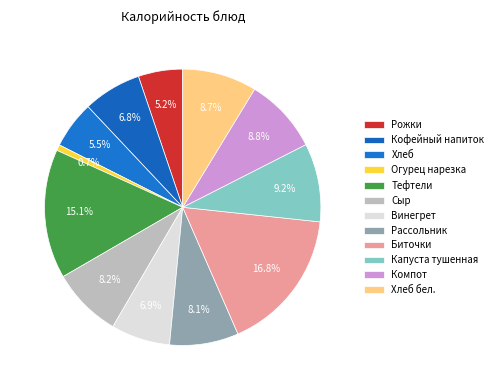

The Биточки slice represents 24% of the pie. True or false?

False